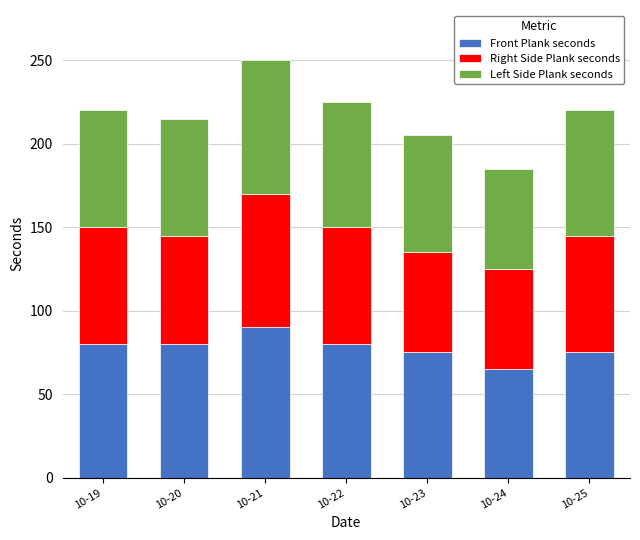

What is the total value across all series at 10-23?

205